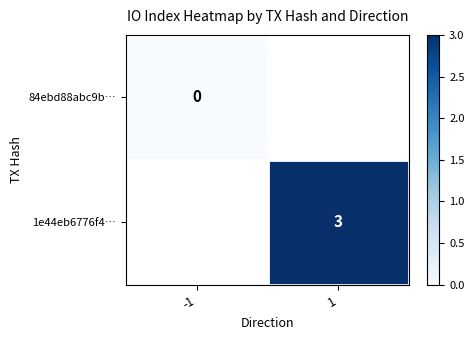

The value of 1e44eb6776f4… at 1 is 5. True or false?

False